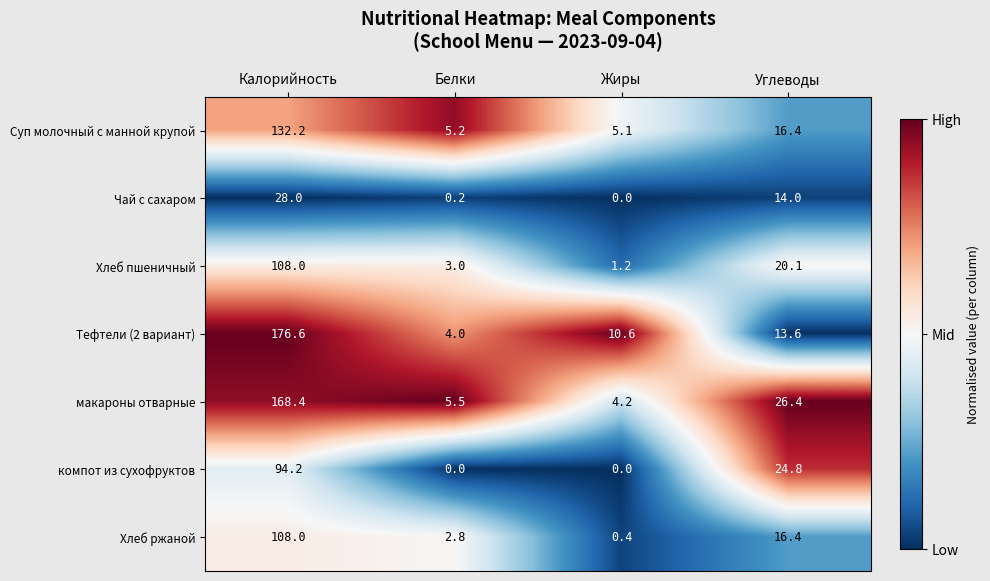

What is the maximum value for макароны отварные?

168.4